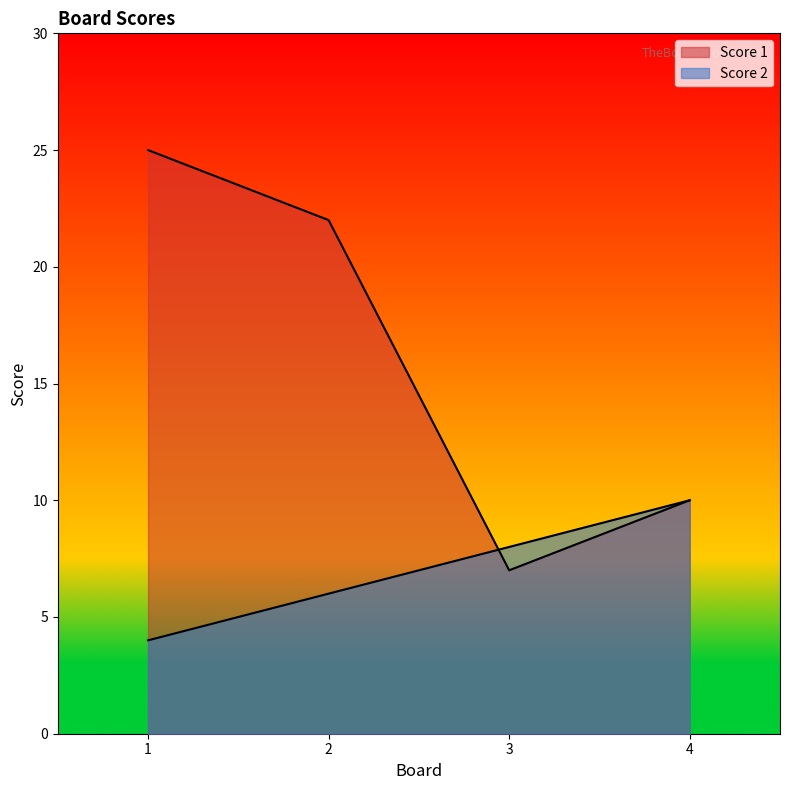

What is the value of the Score 1 point at the 3rd from the left?

7